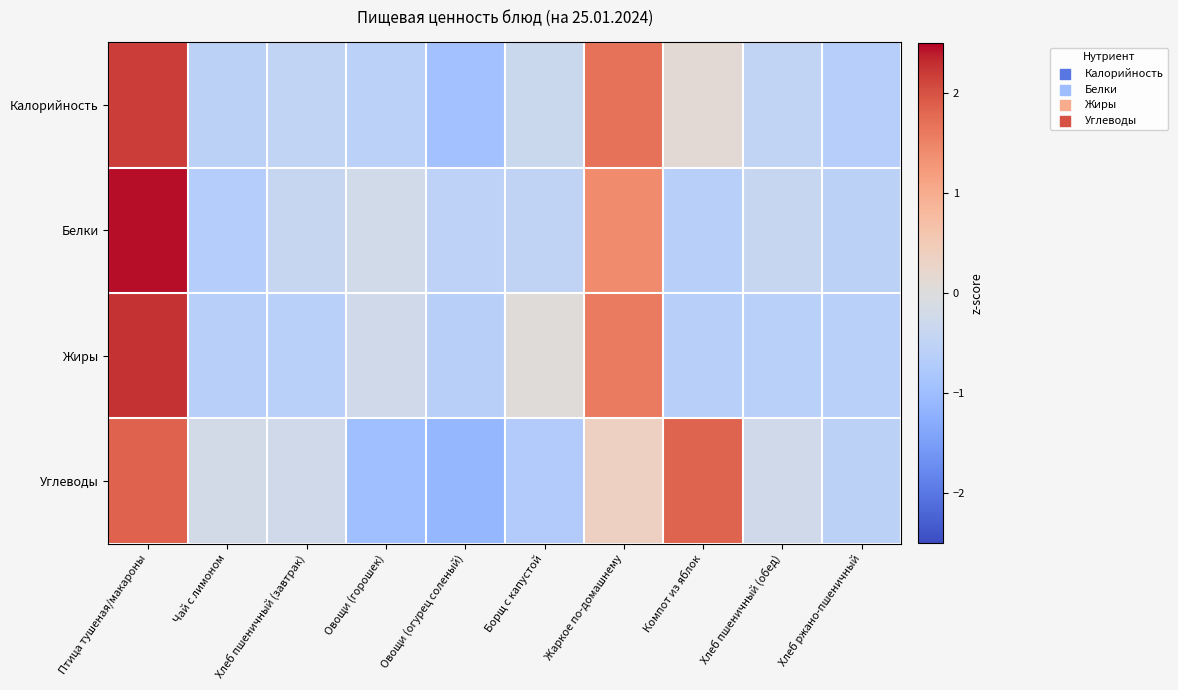

Count the number of data series in this chart.

4